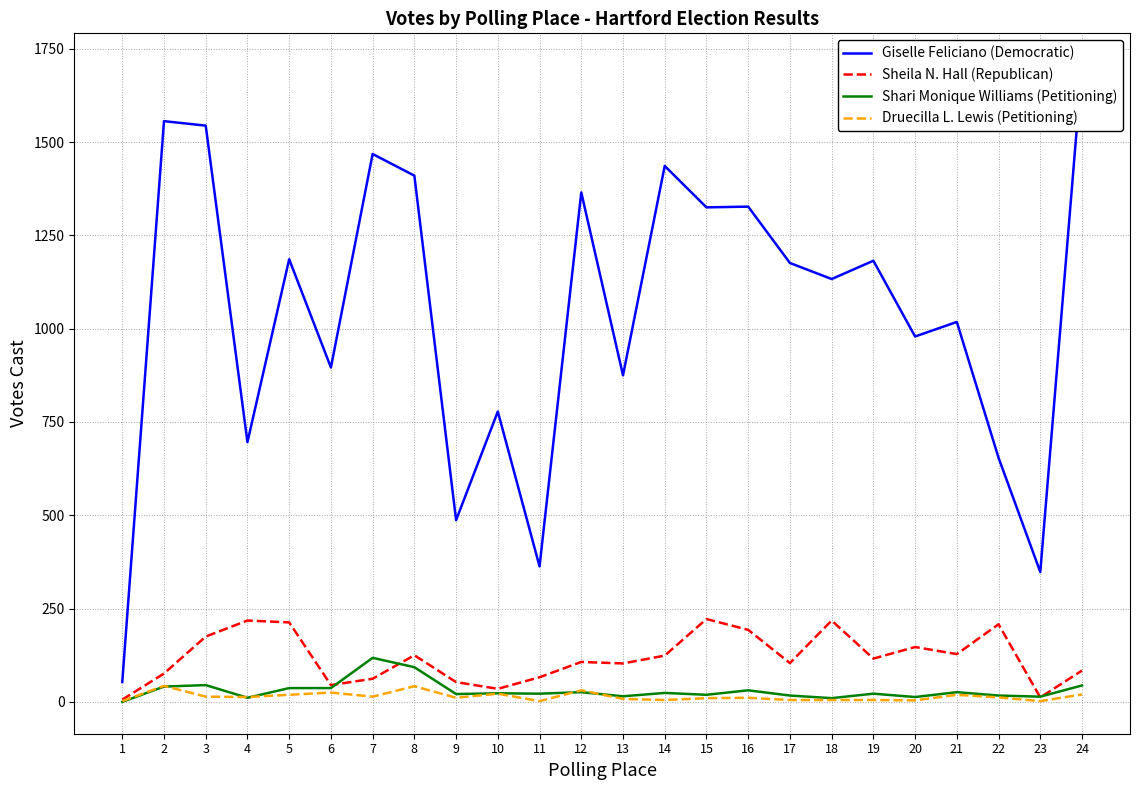

True or false: Giselle Feliciano (Democratic) and Sheila N. Hall (Republican) intersect in this chart.

False